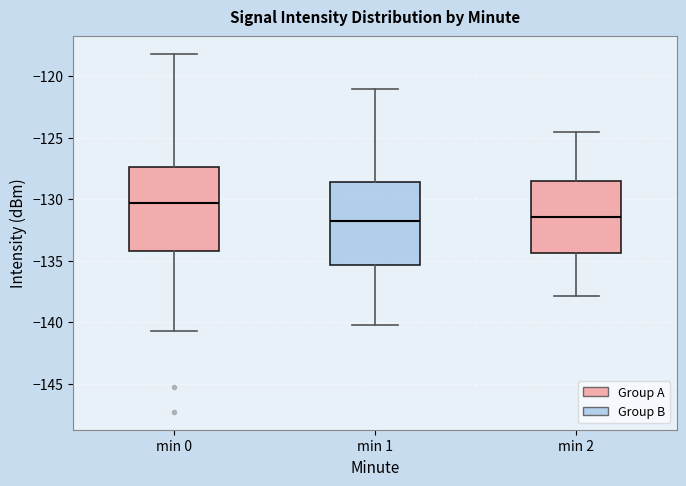

Where is the upper edge of the box for min 1 on the y-axis? The values are not printed on the chart, so give them approximately, as read against the axis.

-128.5